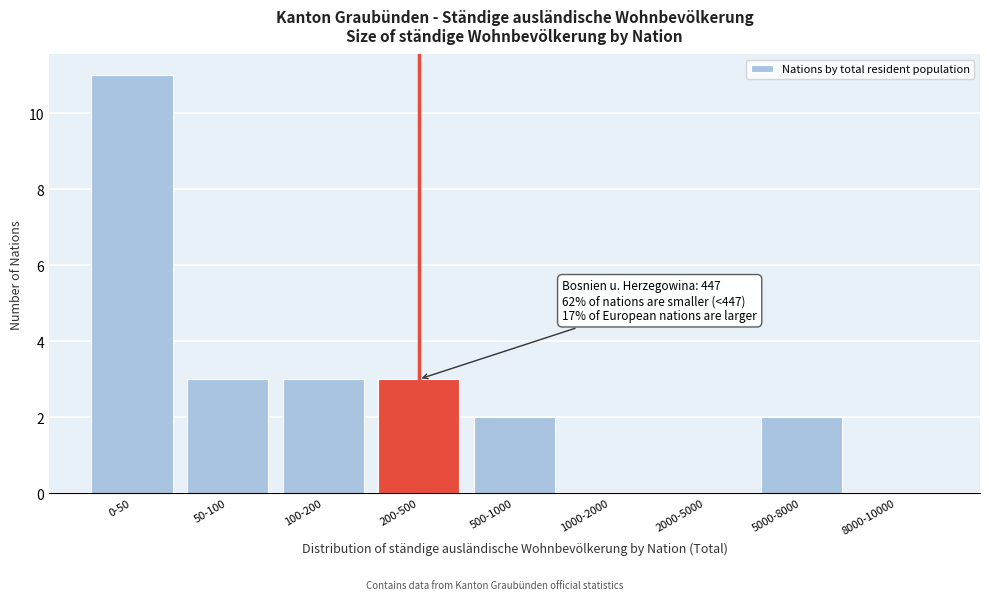

Reading left to right, what are all the values shown in this chart?

0-50=11	50-100=3	100-200=3	200-500=3	500-1000=2	1000-2000=0	2000-5000=0	5000-8000=2	8000-10000=0